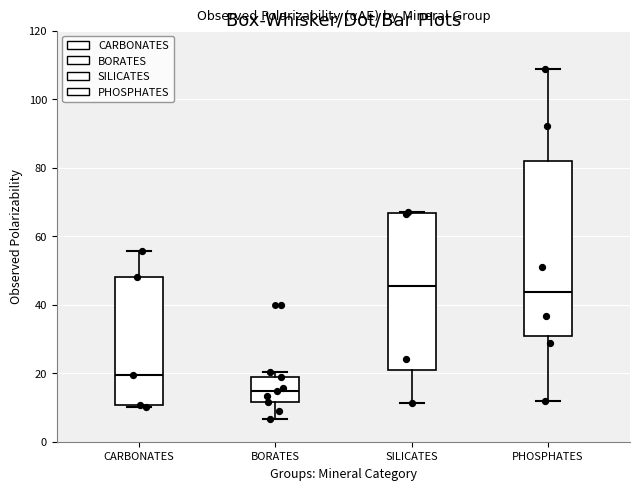

Comparing the boxes themselves (not the whiskers), which one is the tallest?

PHOSPHATES